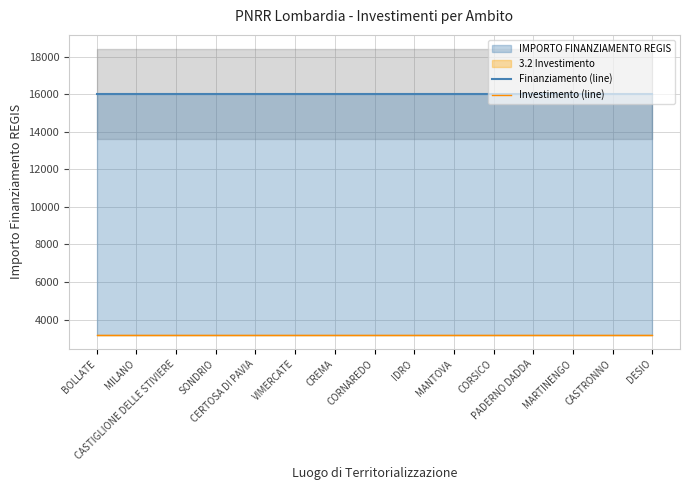

Reading right to left, what are all the values shown in this chart?

Finanziamento (line): DESIO=16000	CASTRONNO=16000	MARTINENGO=16000	PADERNO DADDA=16000	CORSICO=16000	MANTOVA=16000	IDRO=16000	CORNAREDO=16000	CREMA=16000	VIMERCATE=16000	CERTOSA DI PAVIA=16000	SONDRIO=16000	CASTIGLIONE DELLE STIVIERE=16000	MILANO=16000	BOLLATE=16000
Investimento (line): DESIO=3200	CASTRONNO=3200	MARTINENGO=3200	PADERNO DADDA=3200	CORSICO=3200	MANTOVA=3200	IDRO=3200	CORNAREDO=3200	CREMA=3200	VIMERCATE=3200	CERTOSA DI PAVIA=3200	SONDRIO=3200	CASTIGLIONE DELLE STIVIERE=3200	MILANO=3200	BOLLATE=3200